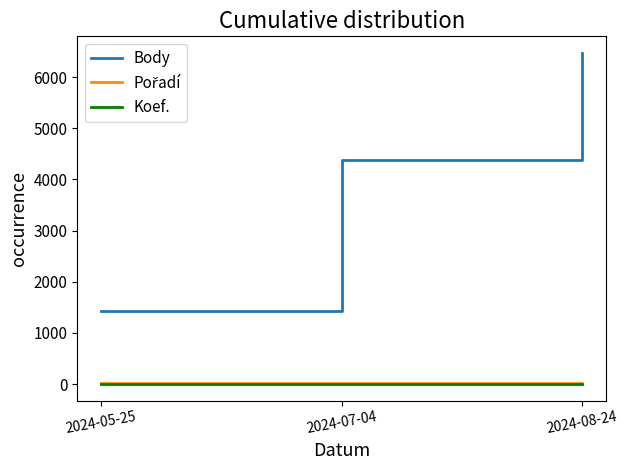

Which series changed the most between 2024-07-04 and 2024-08-24?

Body